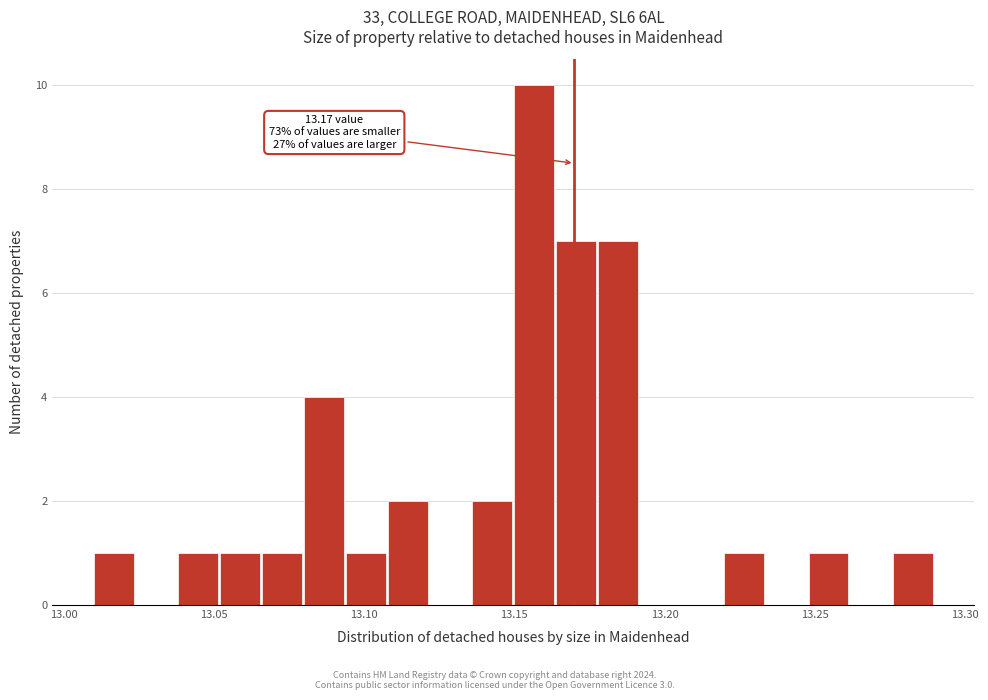

Read against the x-axis, roughly where is the centre of the tallest bar?

13.155